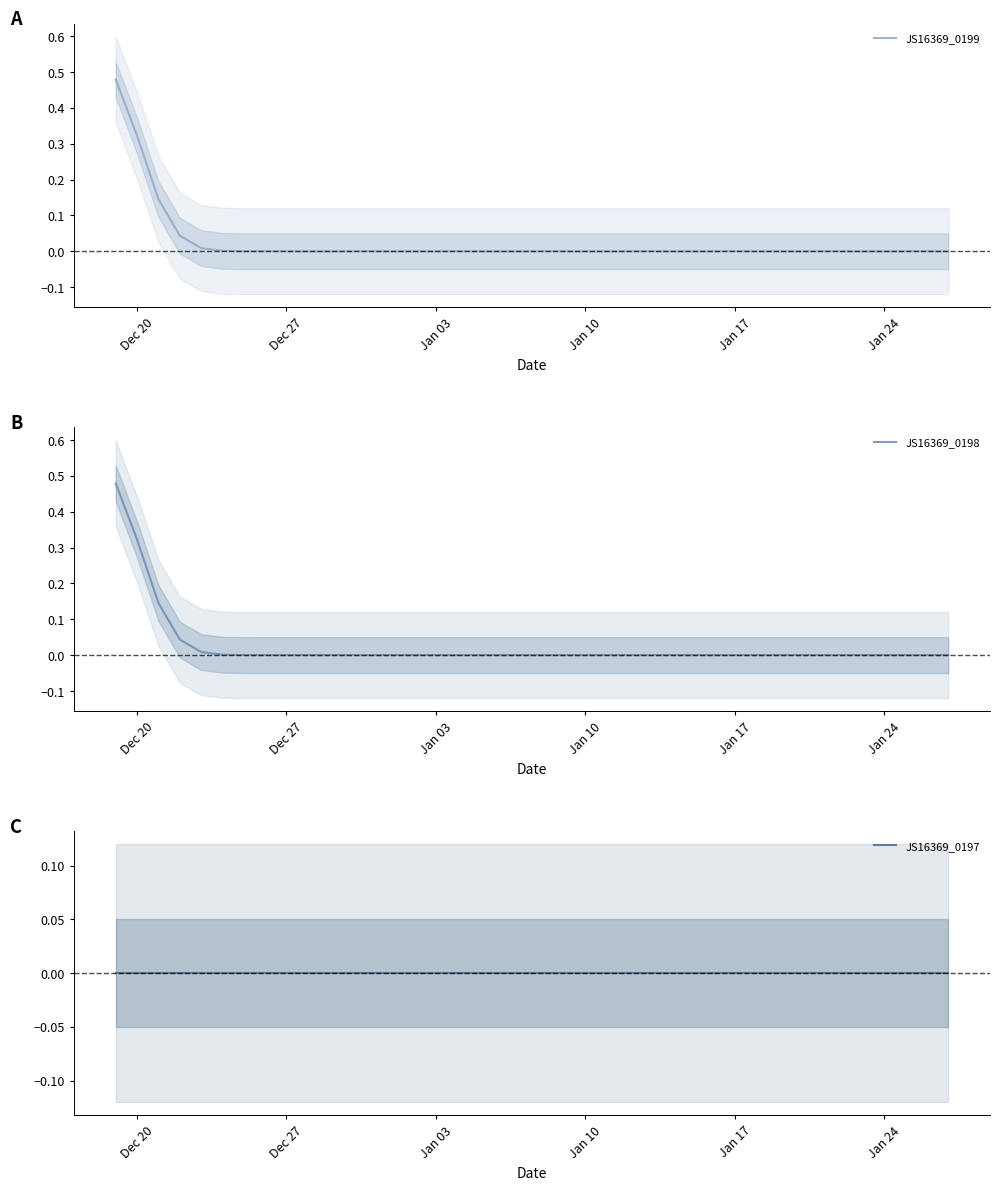

Is this an area chart (filled region under the line)?

No